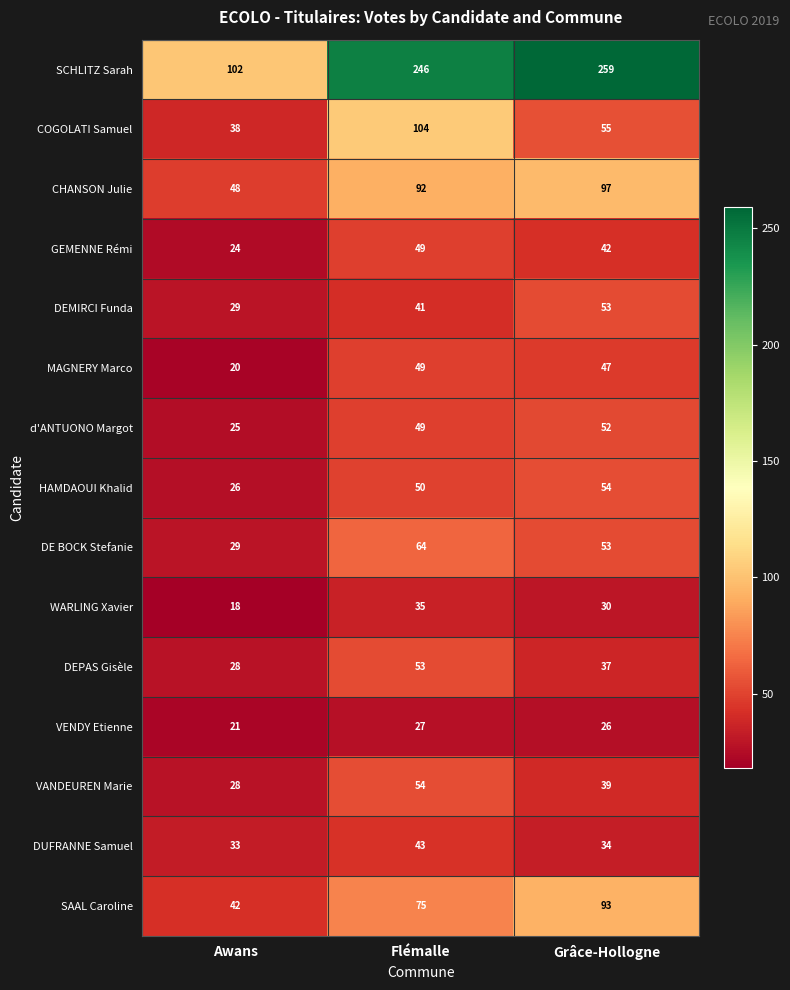

Which series has the largest range (max minus min)?

SCHLITZ Sarah